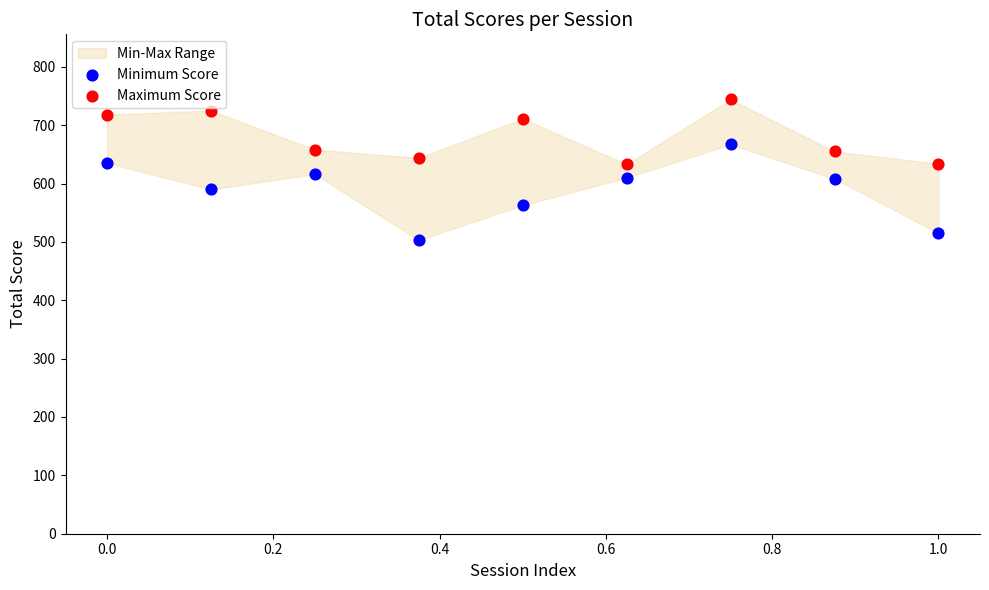

Which series contains the highest Y value?

Maximum Score